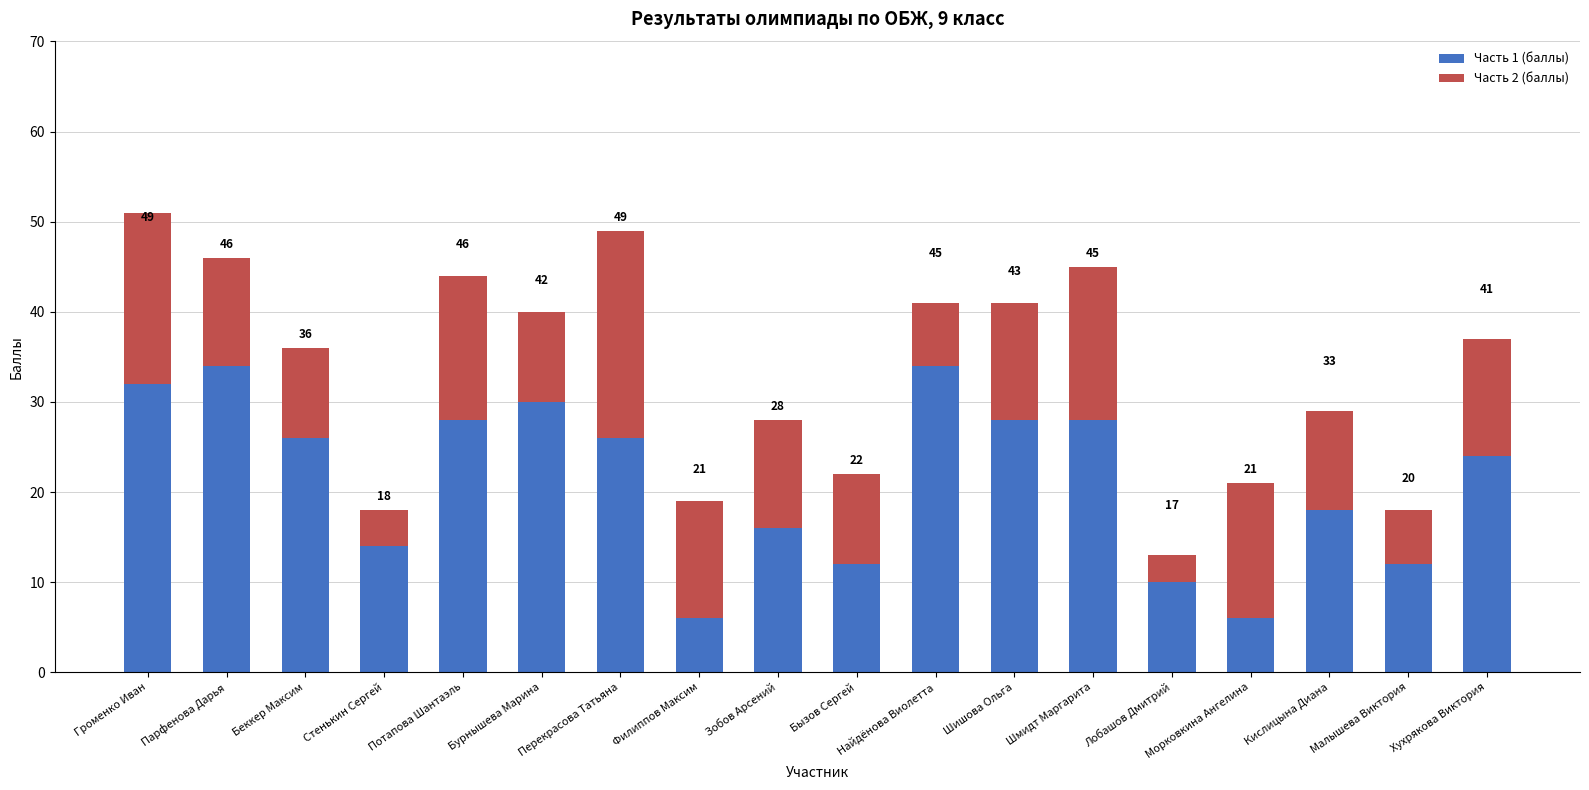

What are all the series names shown in the legend?

Часть 1 (баллы), Часть 2 (баллы)